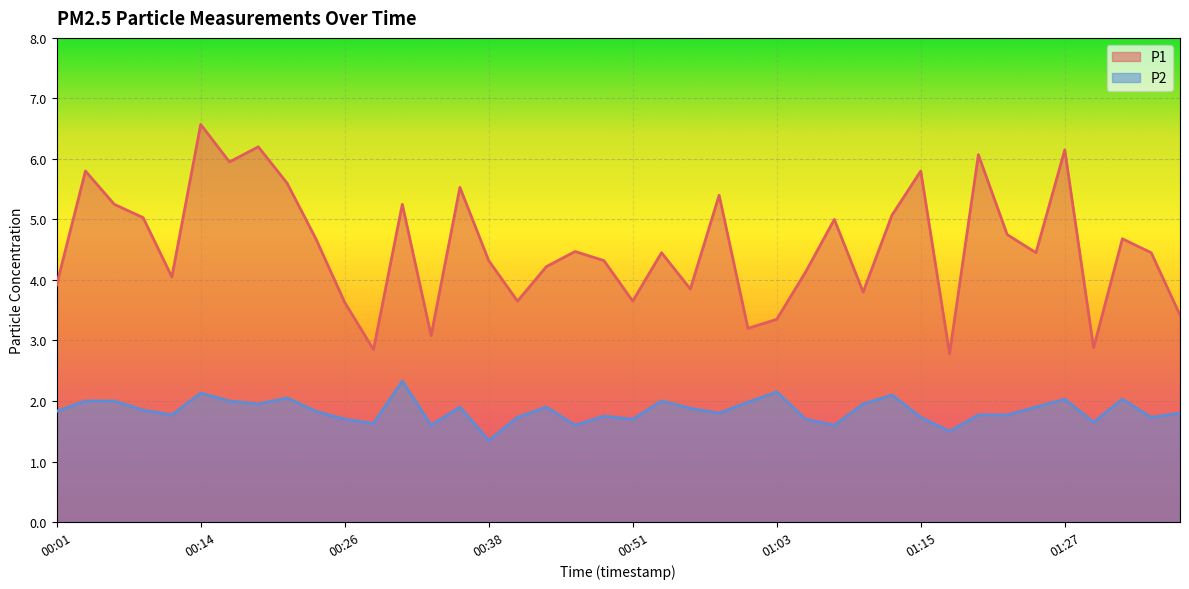

How many interior local valleys does the P1 series have?

12